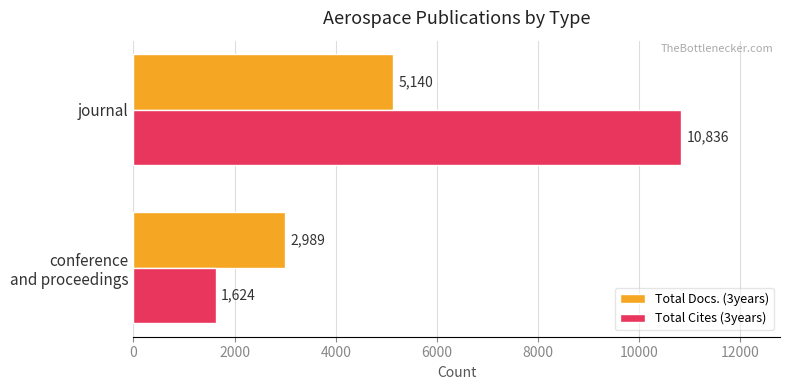

What are all the series names shown in the legend?

Total Docs. (3years), Total Cites (3years)